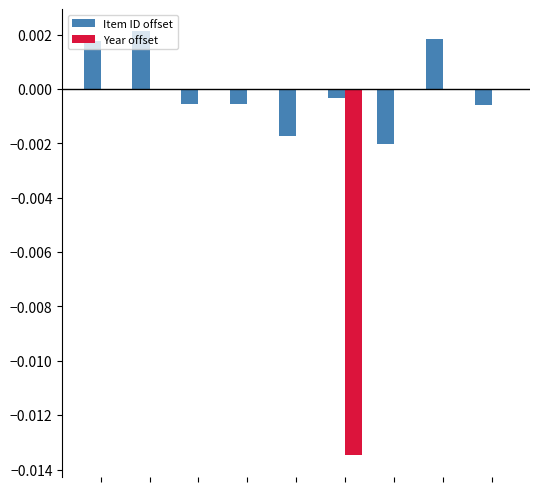

Which series has the largest total across all categories?

Item ID offset